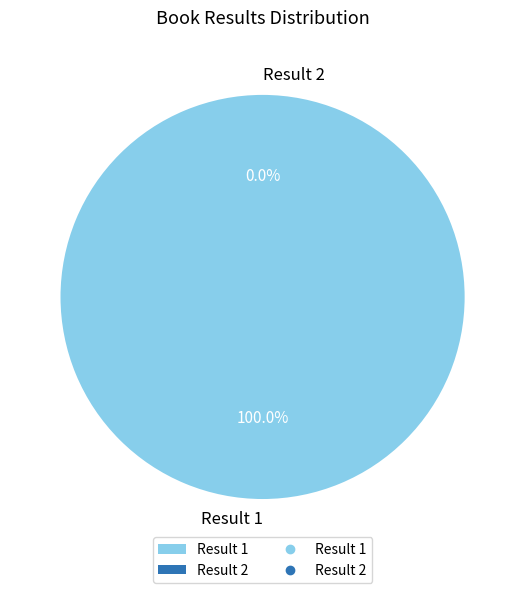

How much of the chart is everything except Result 2?

100.0%